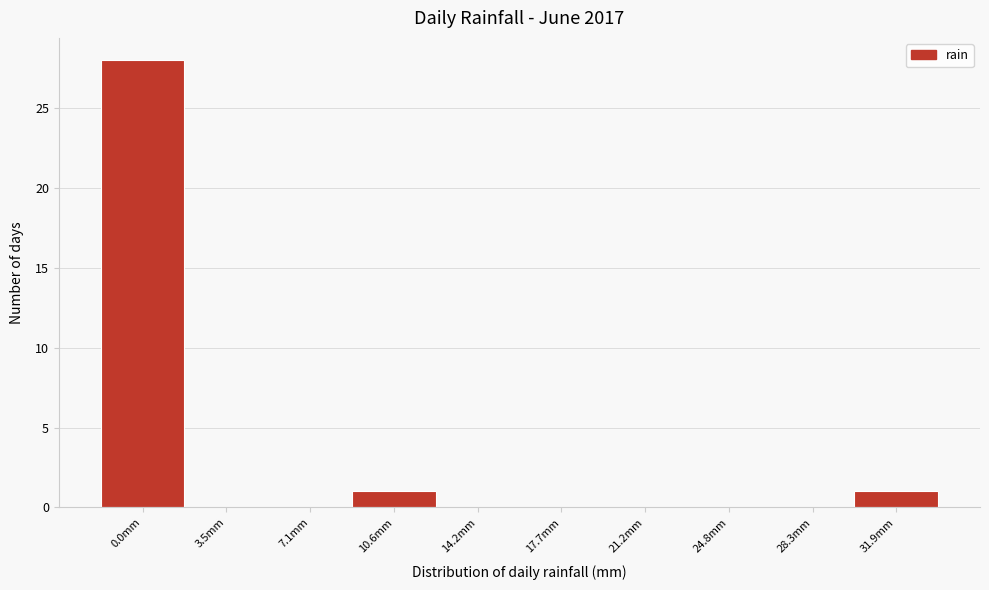

Reading left to right, extract all data points from this chart.

0.0mm=28	3.5mm=0	7.1mm=0	10.6mm=1	14.2mm=0	17.7mm=0	21.2mm=0	24.8mm=0	28.3mm=0	31.9mm=1